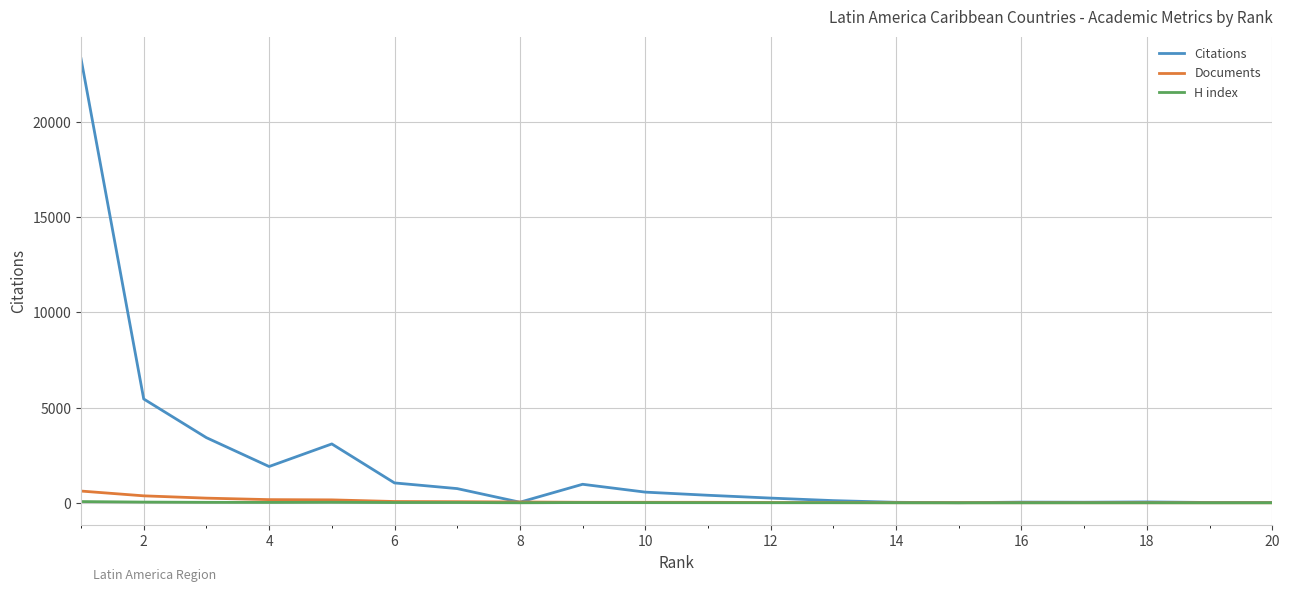

Which series has the largest total across all categories?

Citations